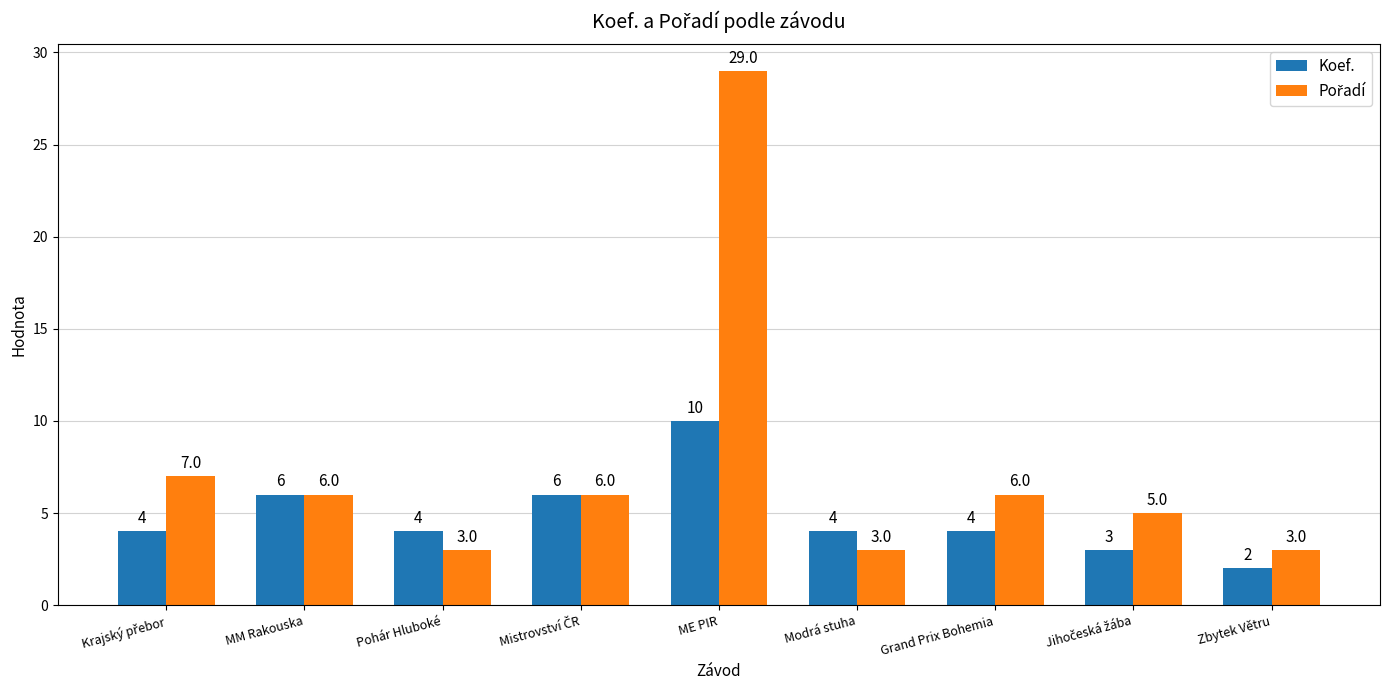

Read the Koef. value at Modrá stuha.

4